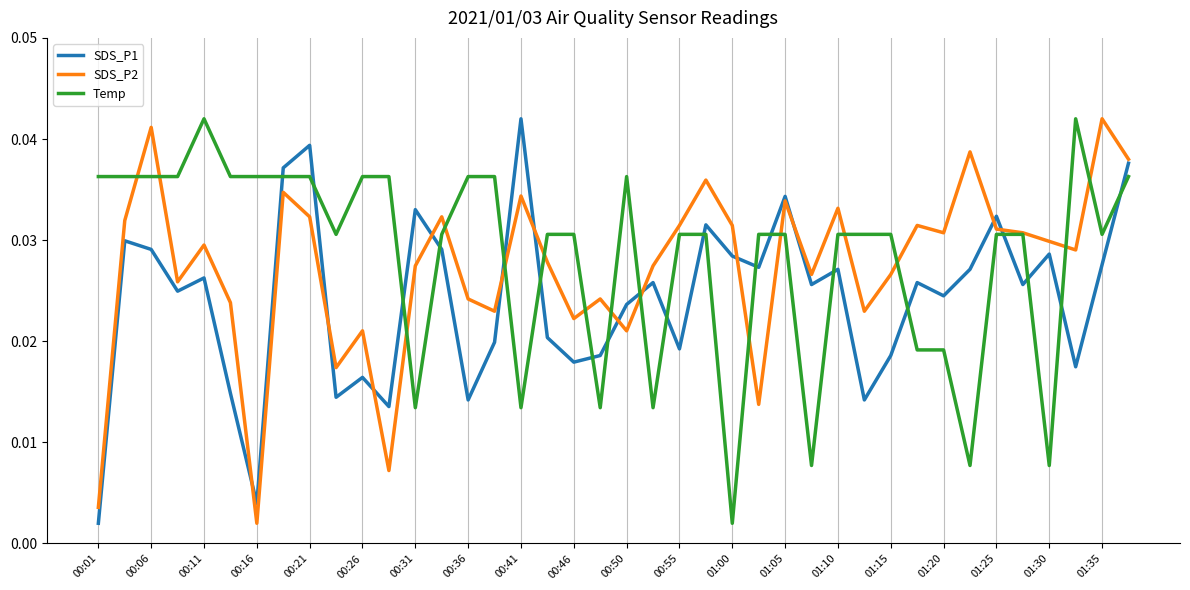

At which category is the sum across all series the highest?

39